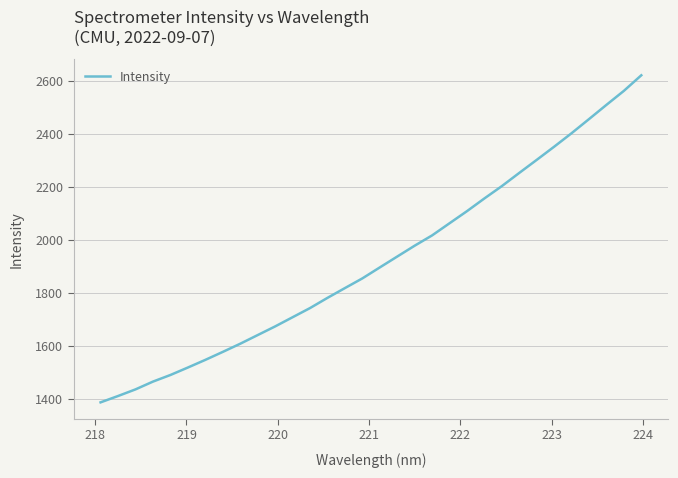

What is the maximum value shown in the chart?

2621.8